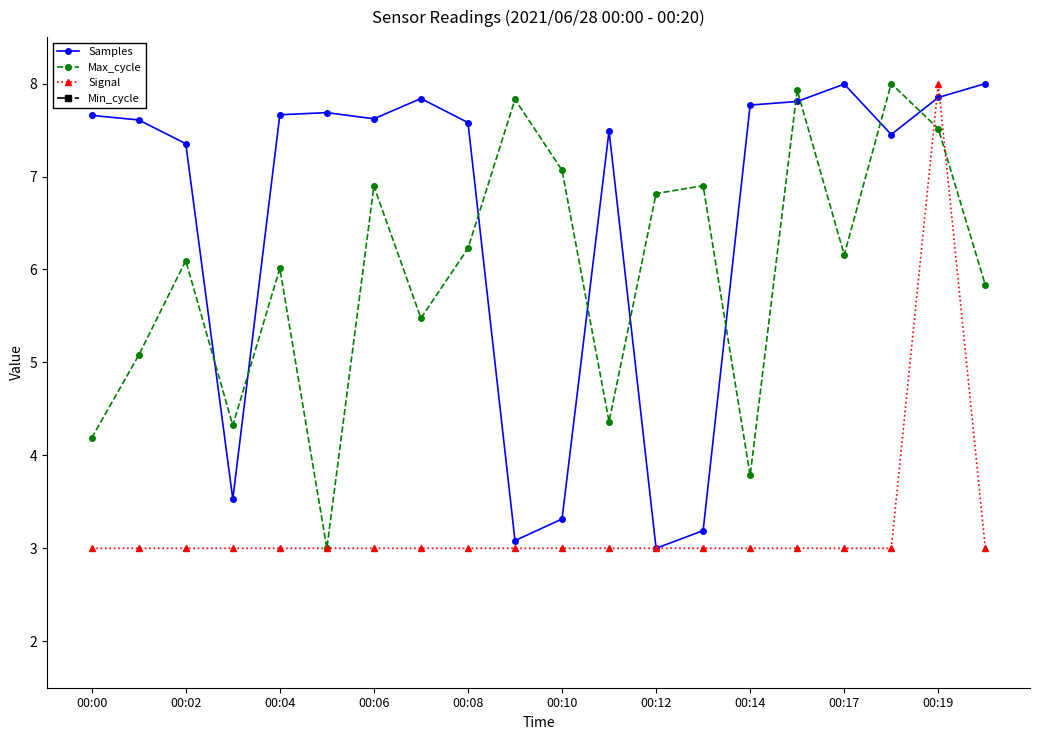

Is the value of Samples at 00:02 greater than the value of Signal at 00:14?

Yes